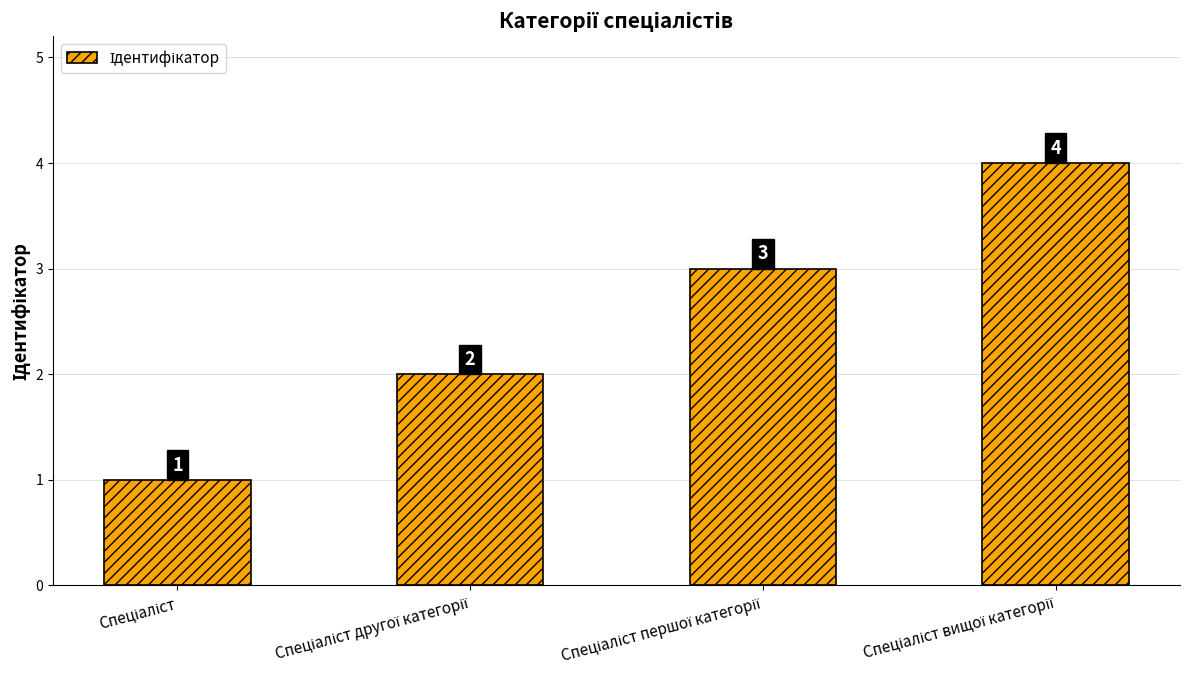

What is the sum of all values?

10